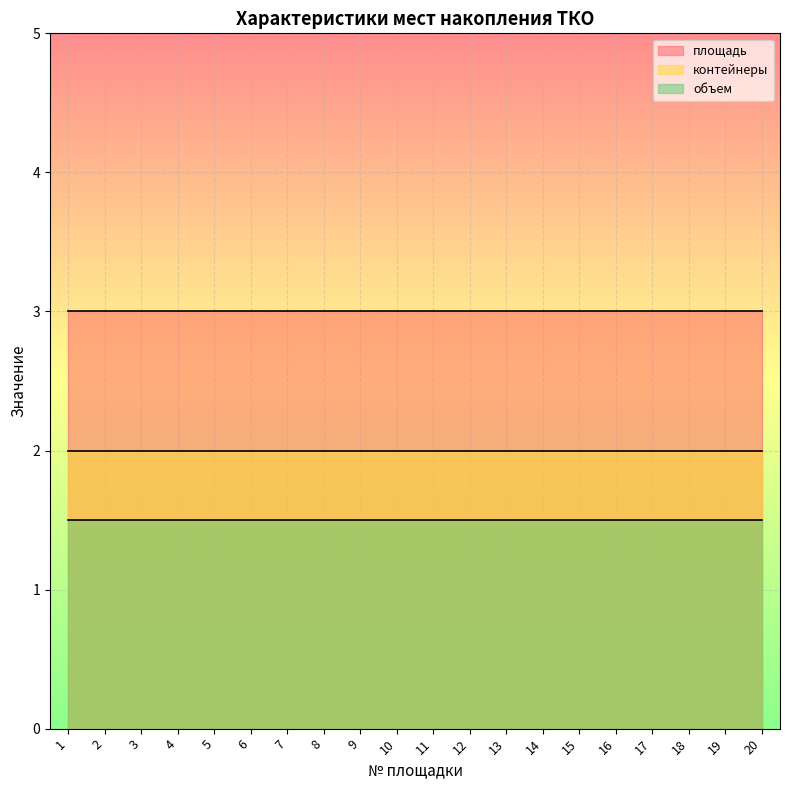

At how many categories does at least one series exceed 1?

20